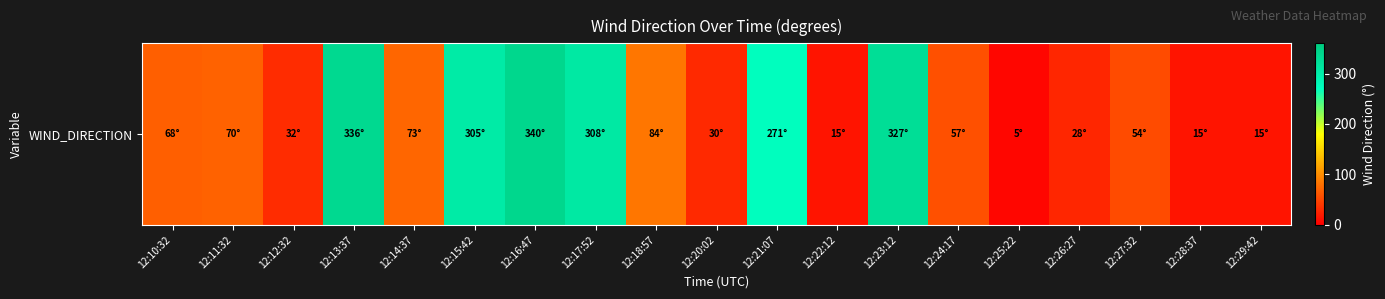

How many data points does each series have?

19